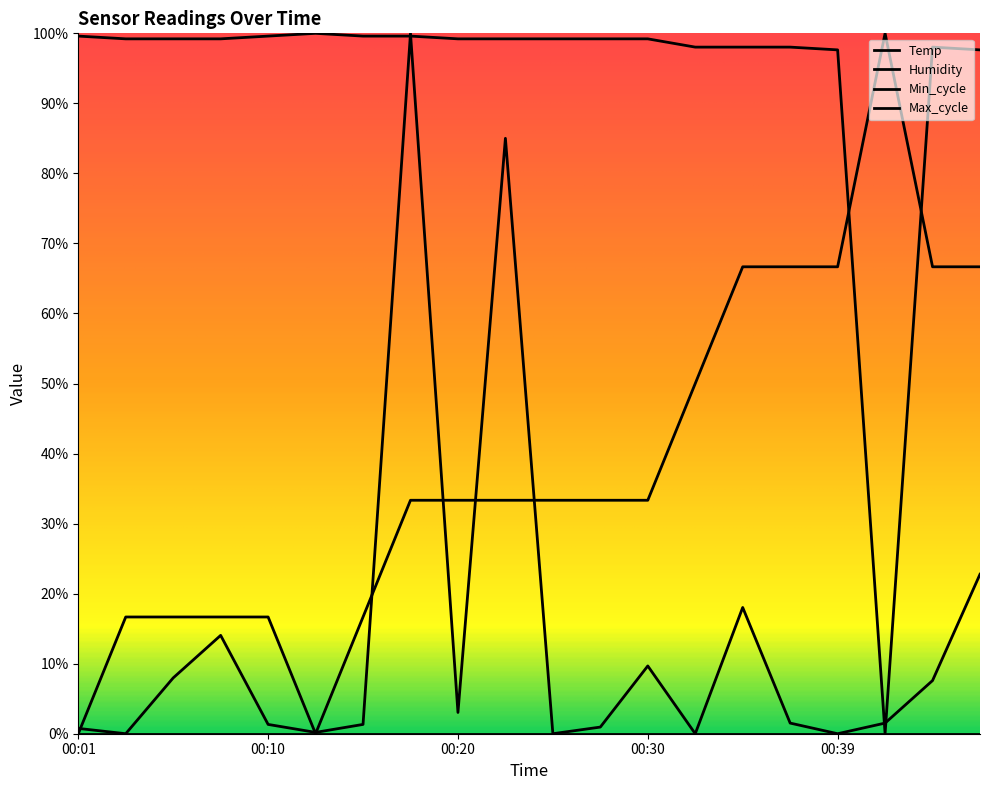

True or false: Max_cycle has more than 2 points higher than both neighbors.

True